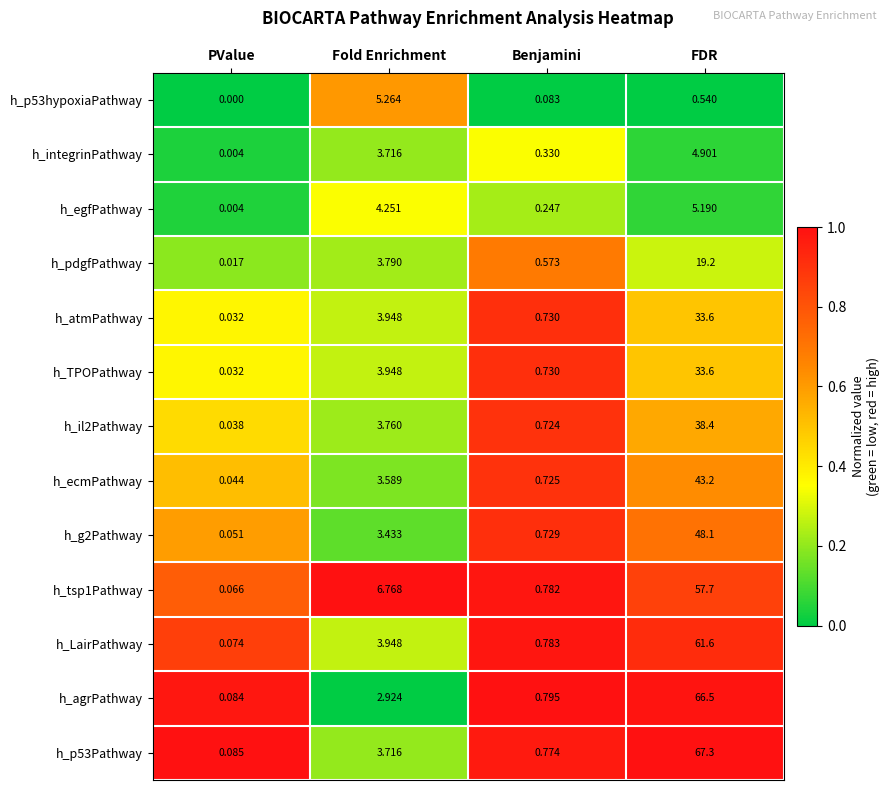

Where is h_pdgfPathway nearest to the value 9?

Fold Enrichment